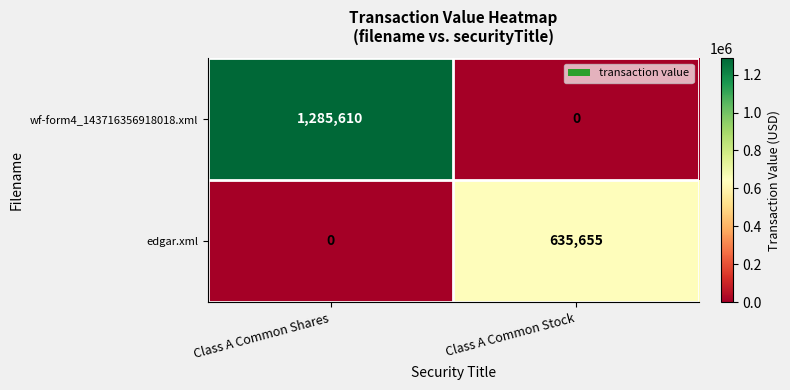

At which category is the sum across all series the highest?

Class A Common Shares